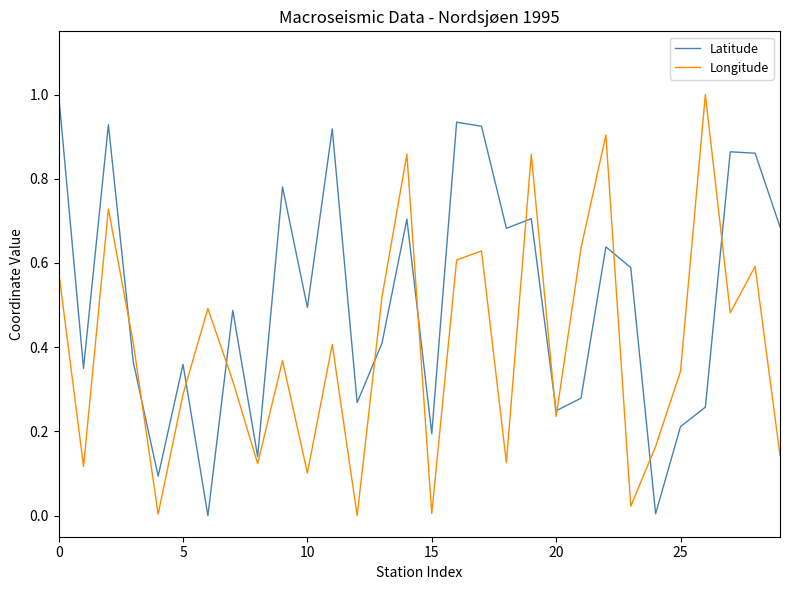

List the series in order of their overall mean, highest first.

Latitude, Longitude